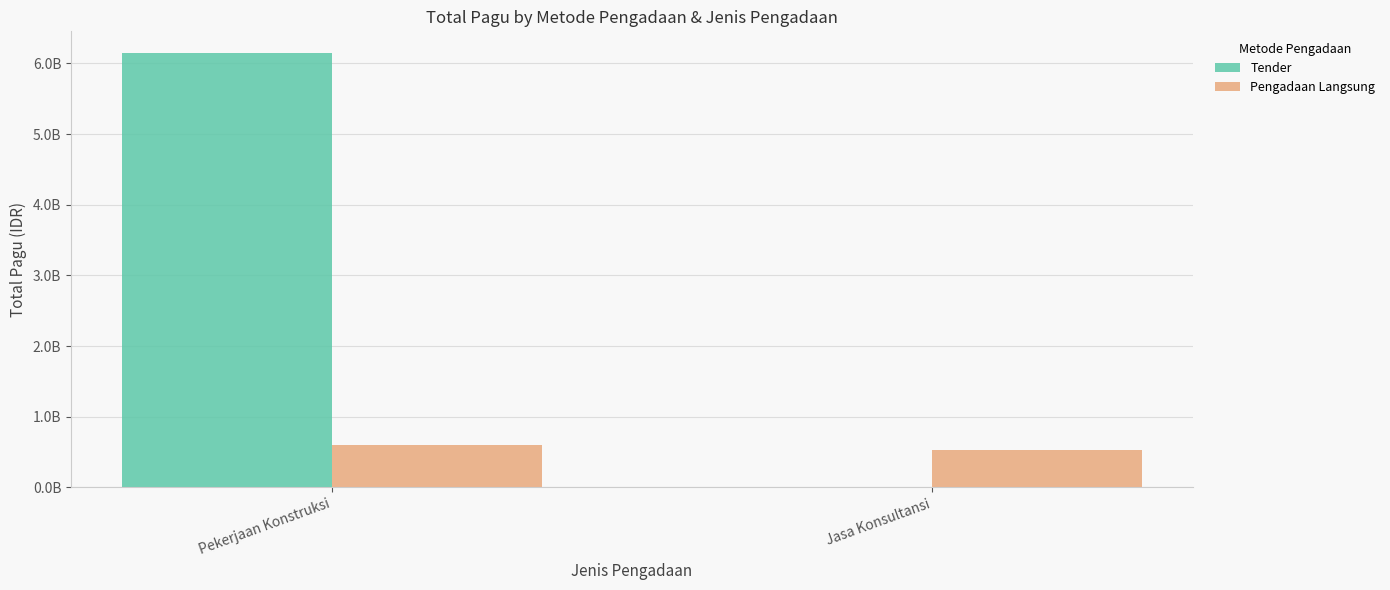

Are the bars grouped side by side (vs. stacked)?

Yes